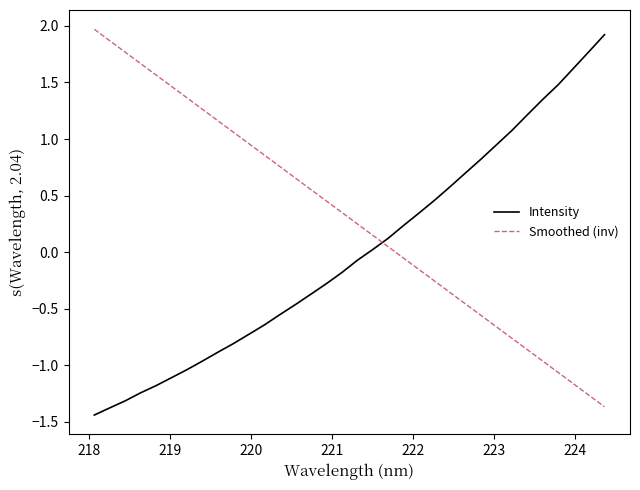

How many values in Intensity are above zero?

16